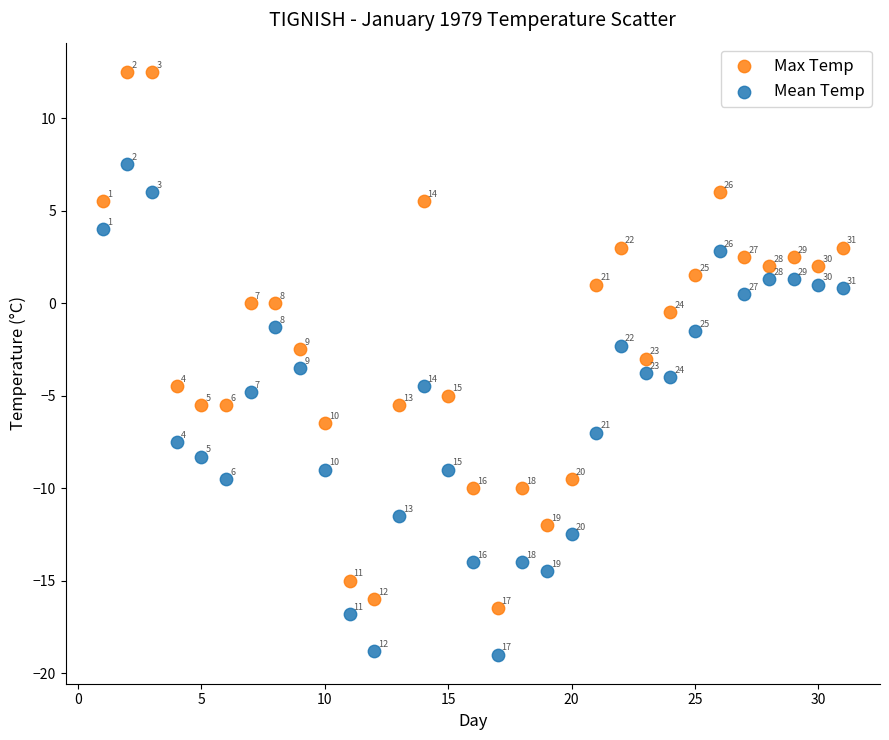

Which series contains the lowest Y value?

Mean Temp